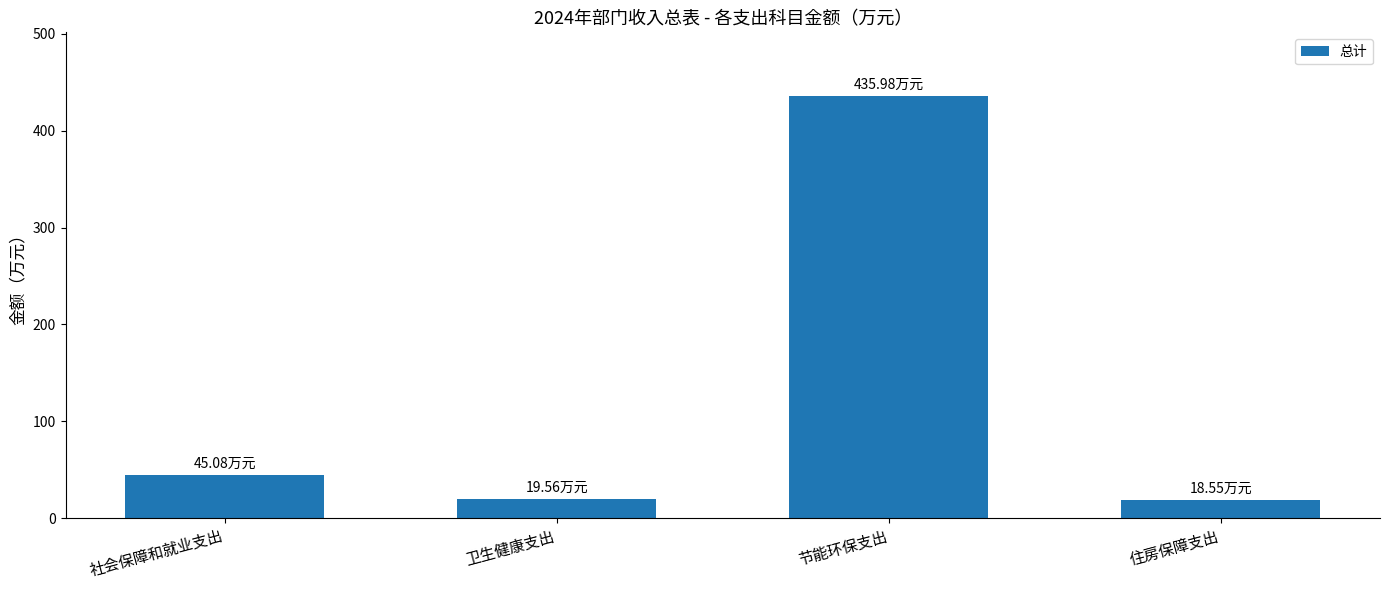

What is the value of the 3rd bar from the left?

436.0